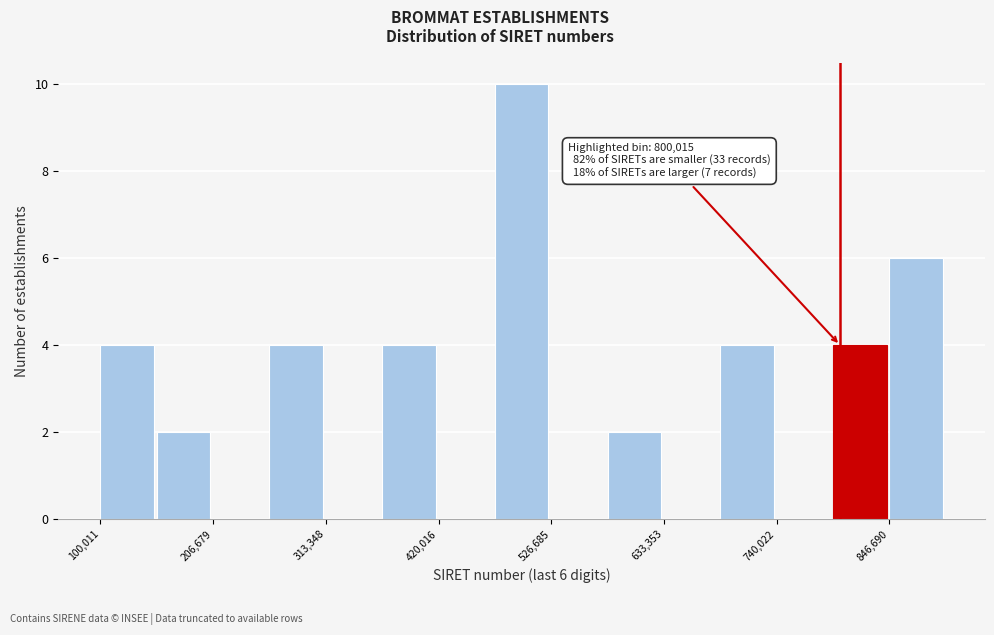

Read against the x-axis, roughly where is the centre of the tallest bar?

500000